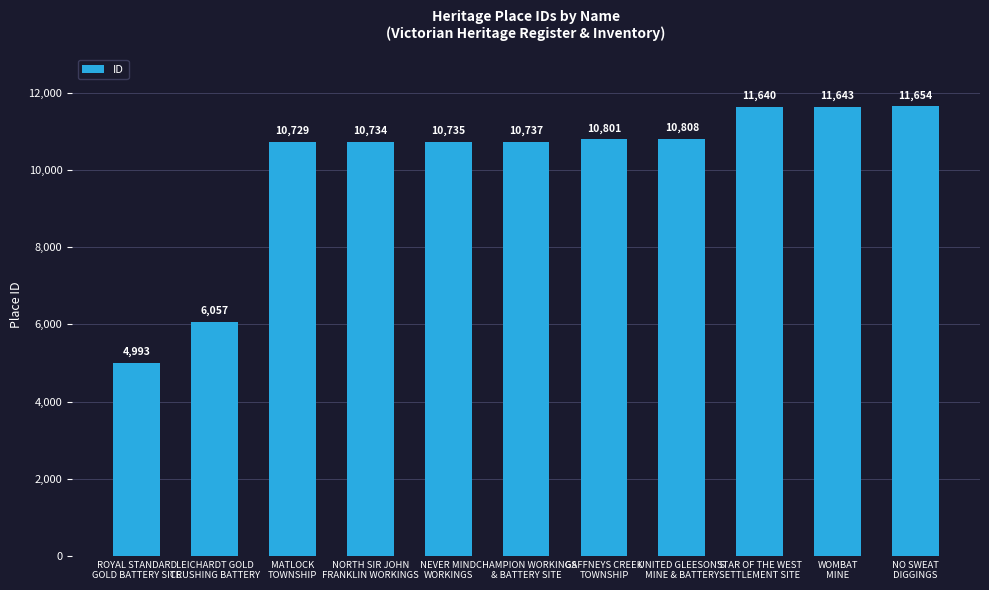

Reading right to left, what are all the values shown in this chart?

NO SWEAT
DIGGINGS=11654	WOMBAT
MINE=11643	STAR OF THE WEST
SETTLEMENT SITE=11640	UNITED GLEESON'S
MINE & BATTERY=10808	GAFFNEYS CREEK
TOWNSHIP=10801	CHAMPION WORKINGS
& BATTERY SITE=10737	NEVER MIND
WORKINGS=10735	NORTH SIR JOHN
FRANKLIN WORKINGS=10734	MATLOCK
TOWNSHIP=10729	LEICHARDT GOLD
CRUSHING BATTERY=6057	ROYAL STANDARD
GOLD BATTERY SITE=4993